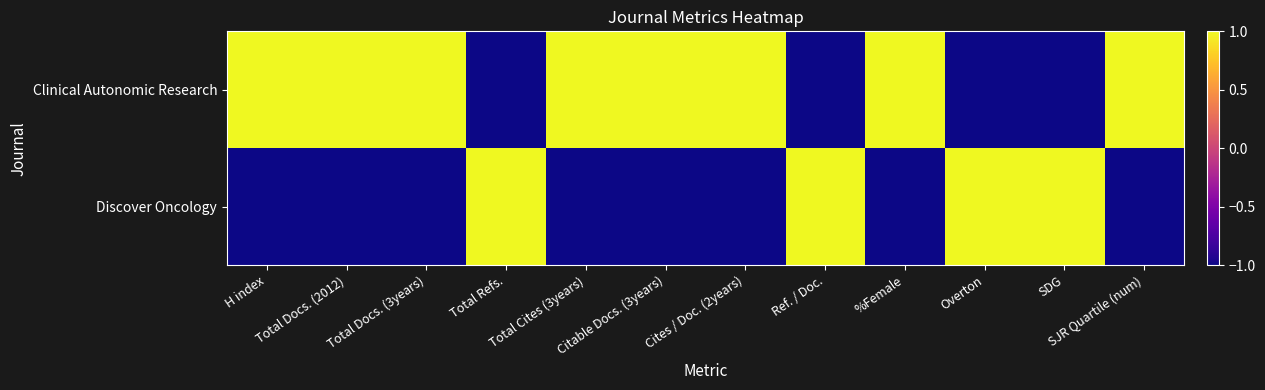

Rank the series by their maximum value, from highest to lowest.

Clinical Autonomic Research, Discover Oncology